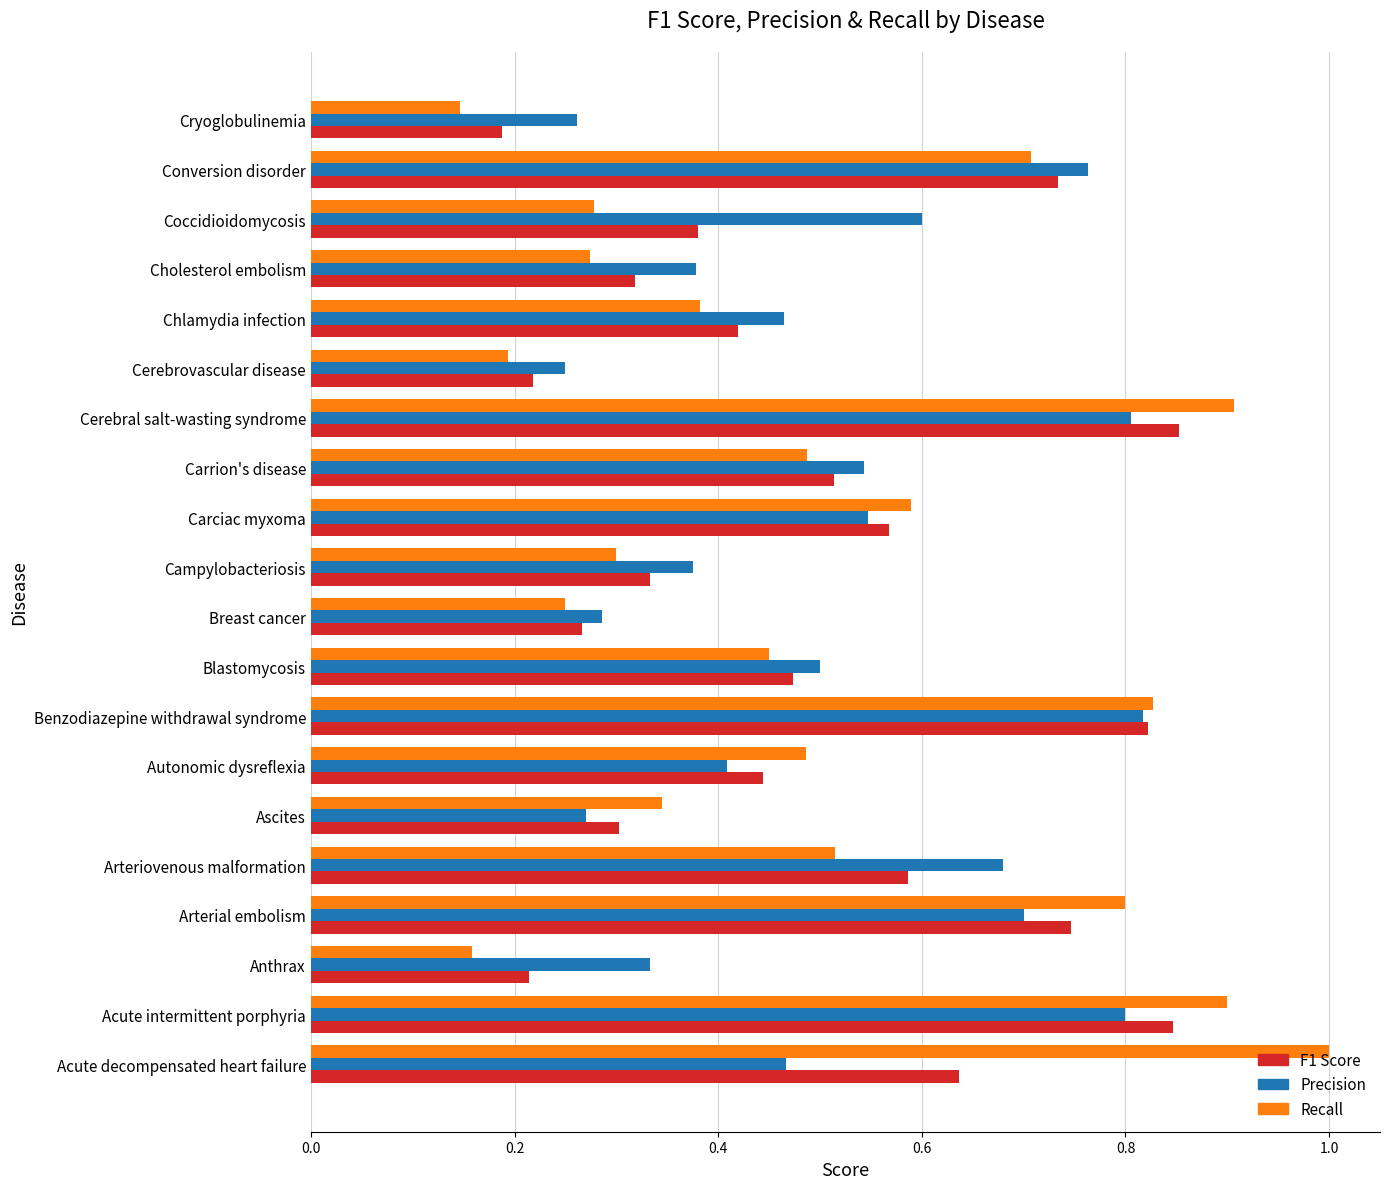

What is the sum of all Precision values?

10.3